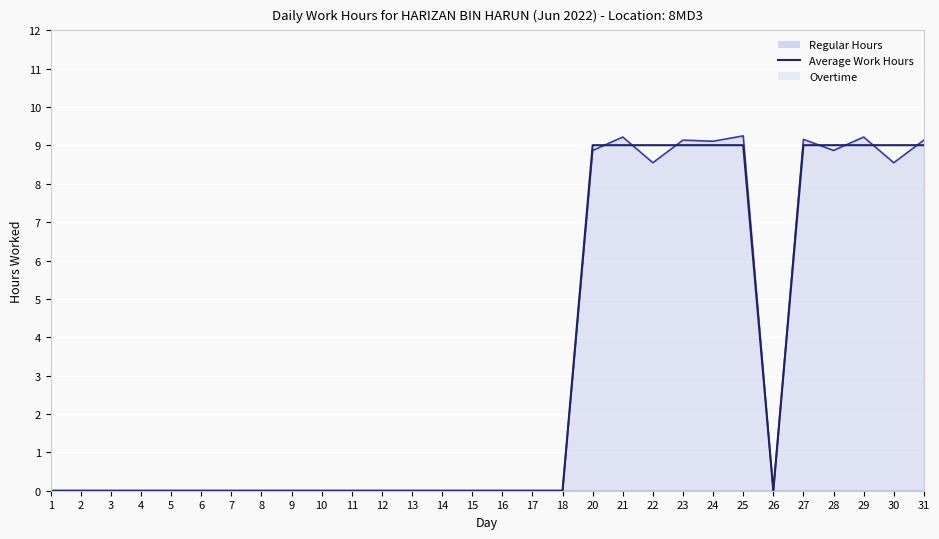

How many interior local valleys (lower than both neighbors) does the data have?

1